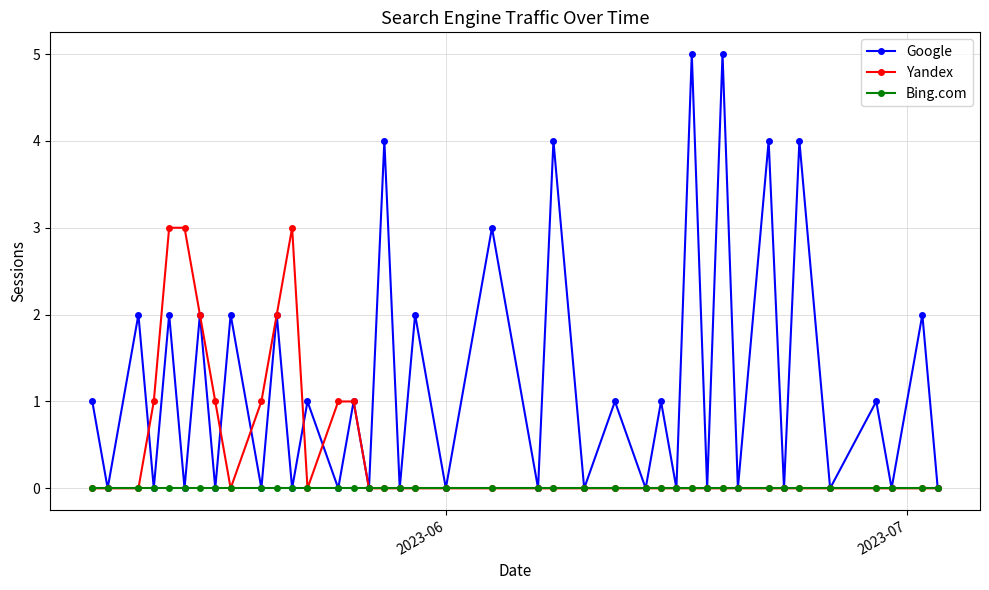

What is the maximum value shown in the chart?

5